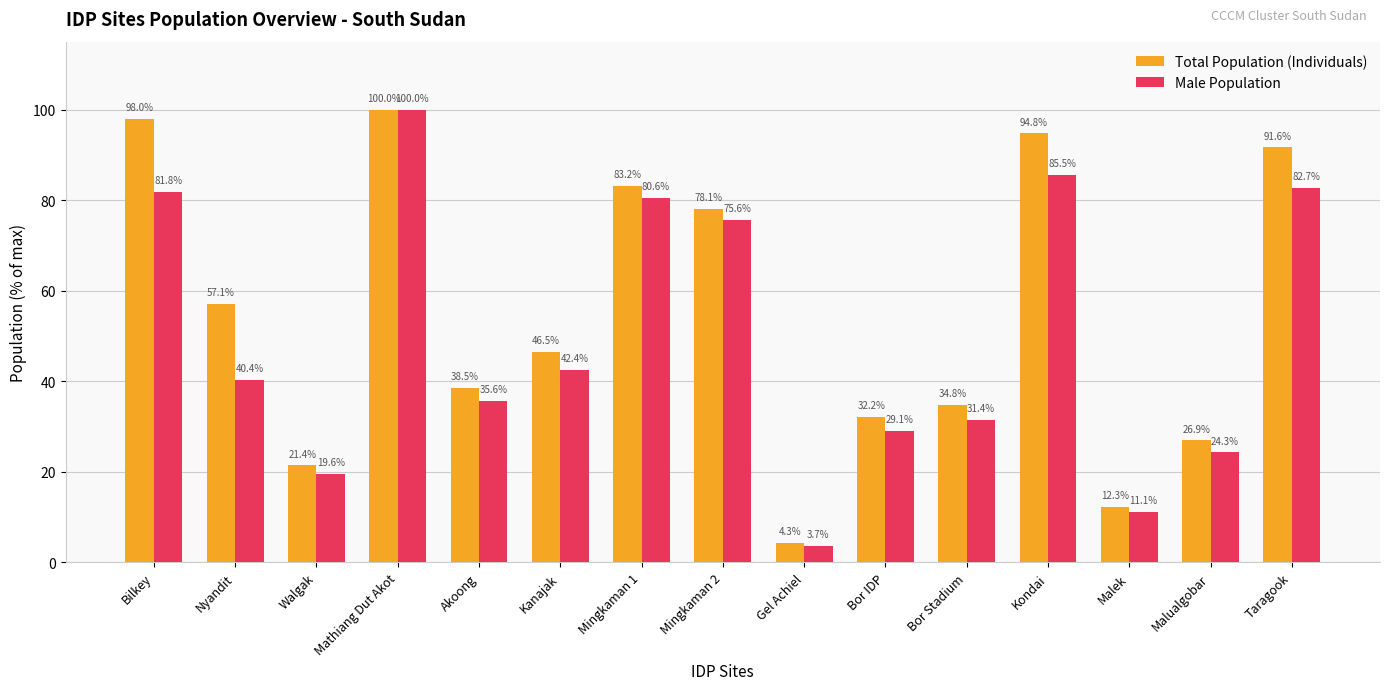

Which series changed the most between Walgak and Gel Achiel?

Total Population (Individuals)